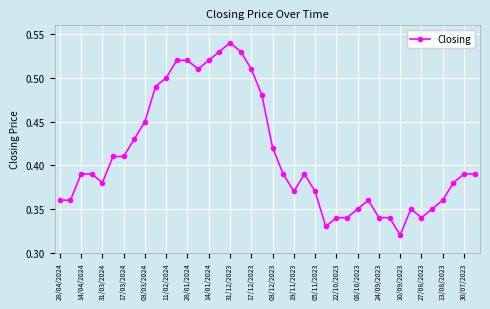

True or false: the data has more than 1 interior local peaks.

True